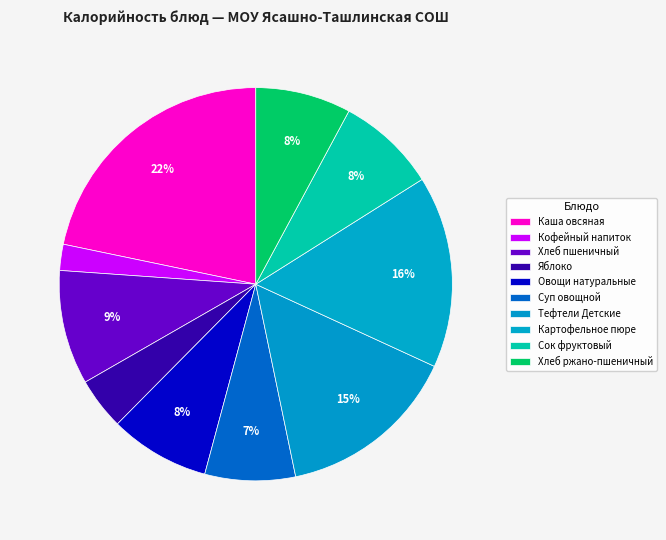

Which slice is the smallest?

Кофейный напиток